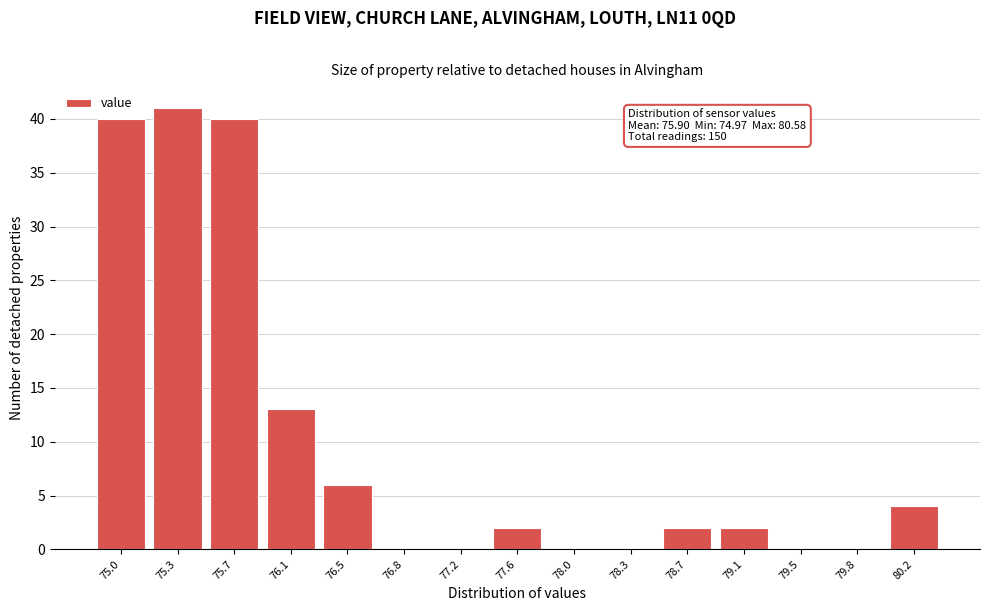

Reading left to right, list all the values displayed in this chart.

75.0=40	75.3=41	75.7=40	76.1=13	76.5=6	76.8=0	77.2=0	77.6=2	78.0=0	78.3=0	78.7=2	79.1=2	79.5=0	79.8=0	80.2=4